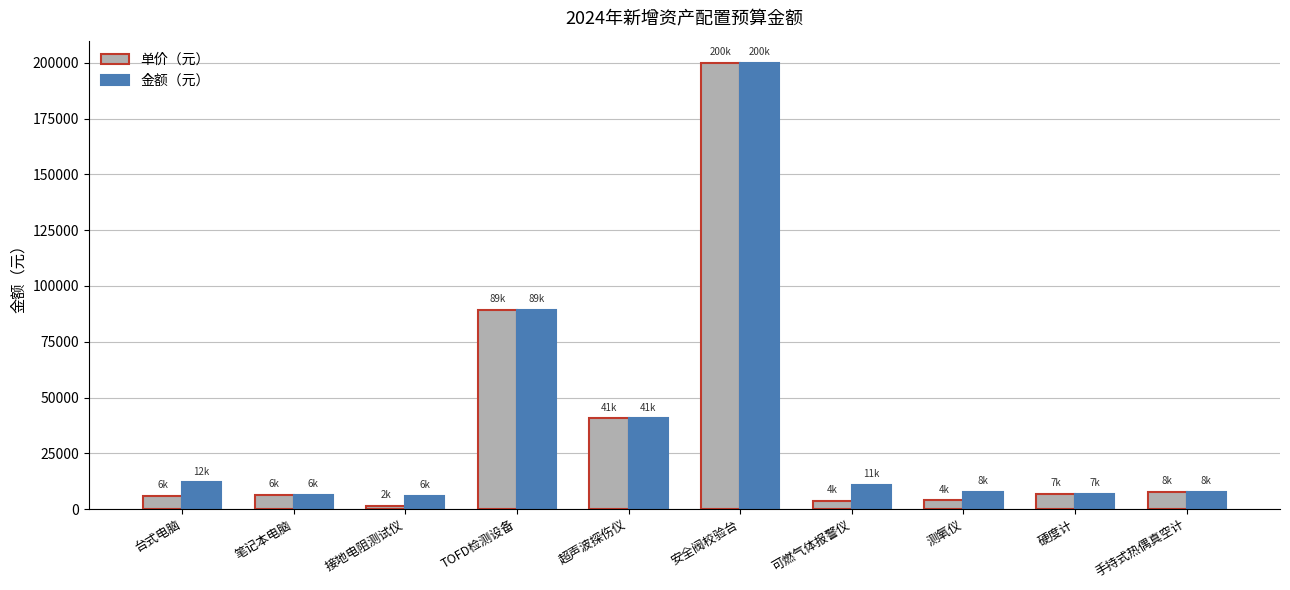

What is the label of the 4th bar from the right?

可燃气体报警仪